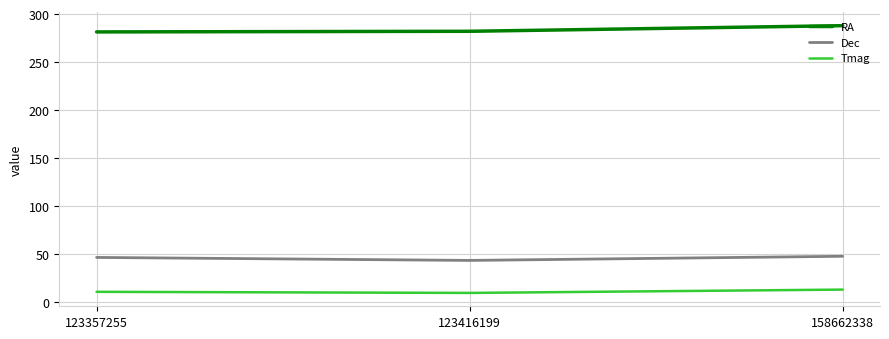

Rank the series at 123357255 from lowest to highest value.

Tmag, Dec, RA